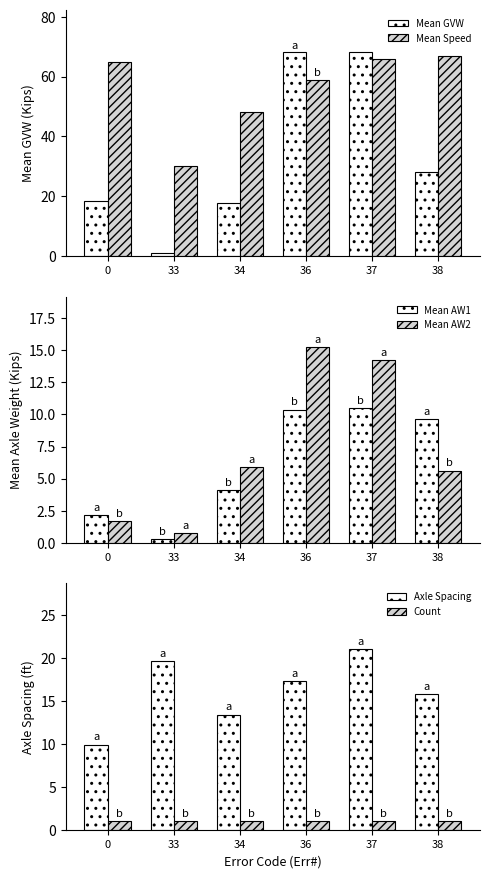

Count the number of categories in the chart.

6